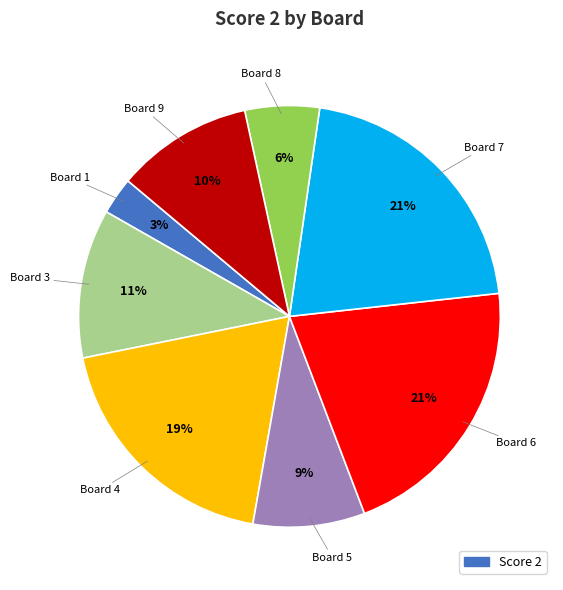

Does any single category account for the majority?

No